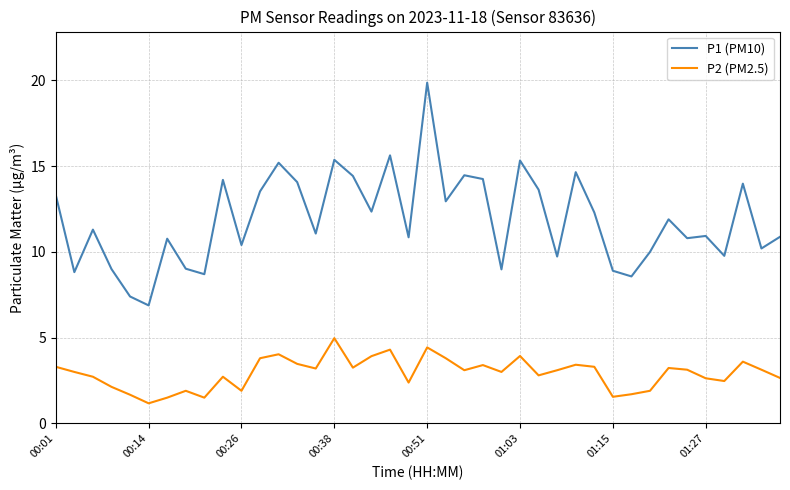

Which series has the widest spread of values?

P1 (PM10)